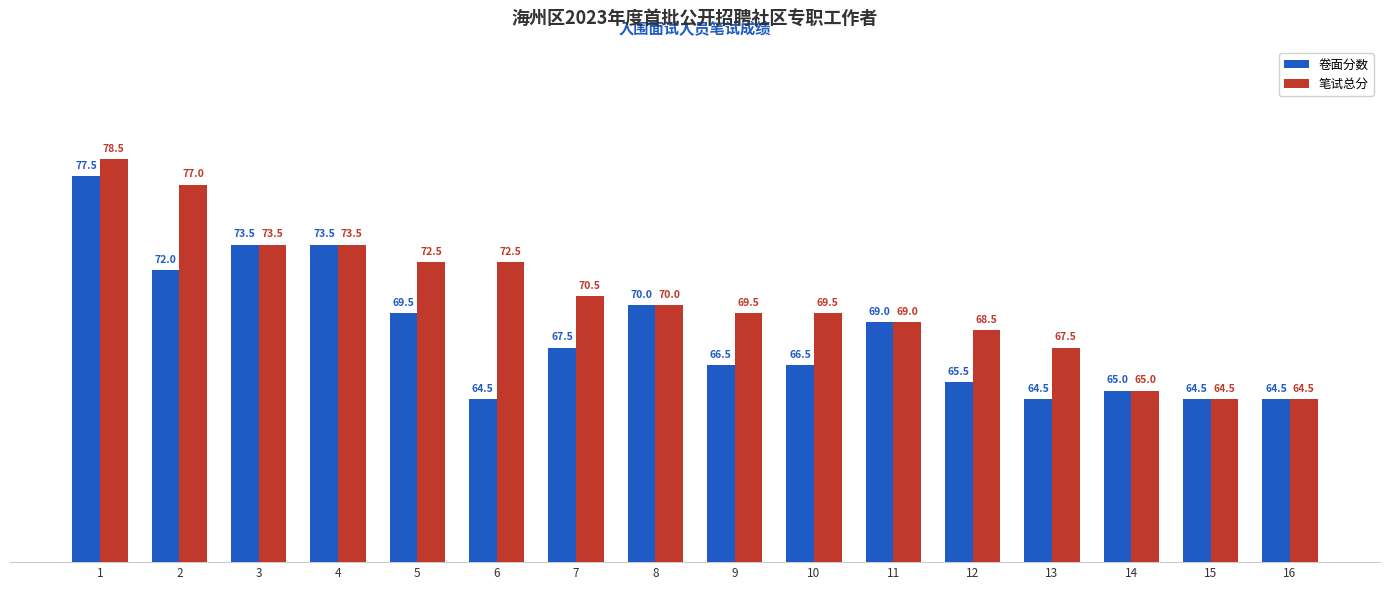

What is the difference between the second highest and second lowest values in the 笔试总分 series?

12.5